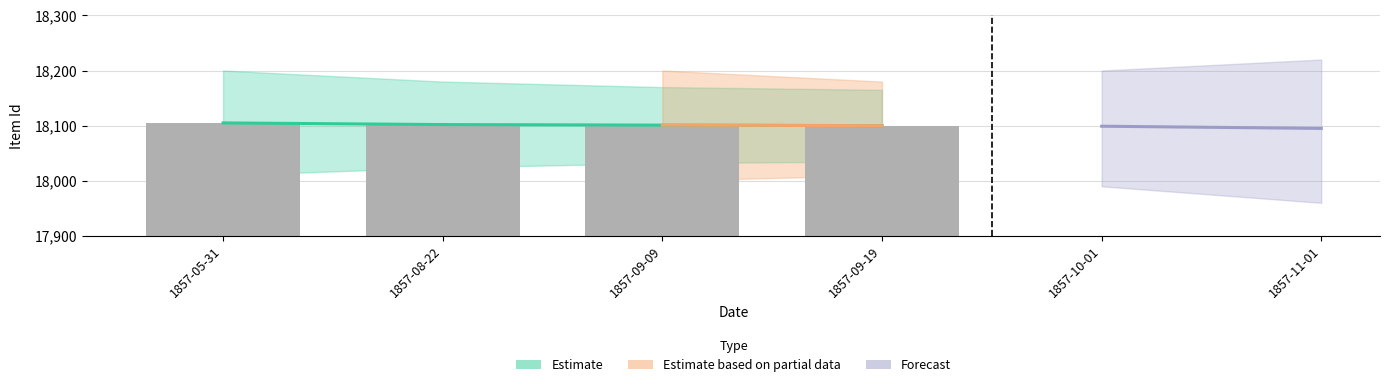

List the labels in order of value, smallest first.

1857-09-19, 1857-09-09, 1857-08-22, 1857-05-31